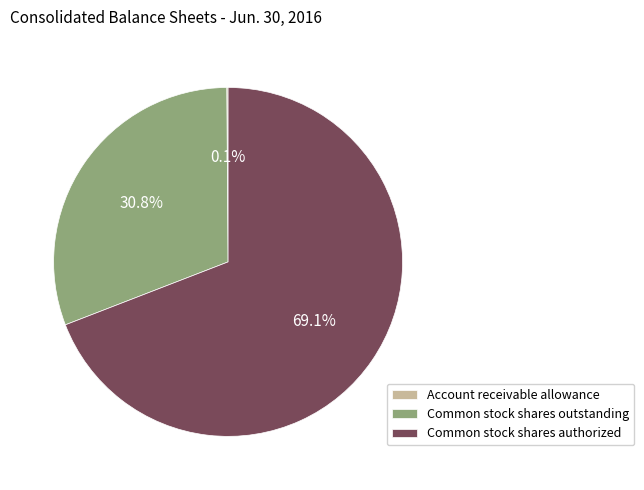

Is Common stock shares outstanding the majority of the pie?

No